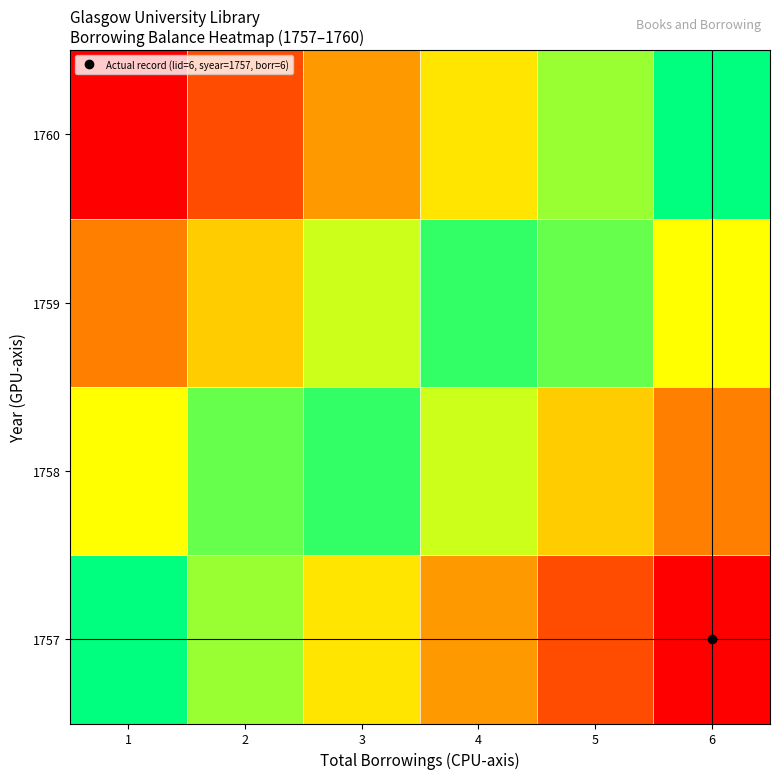

Reading right to left, transcribe all the data shown in this chart.

1757: 6=0.0	5=0.2	4=0.4	3=0.6	2=0.8	1=1.0
1758: 6=0.3	5=0.5	4=0.7	3=0.9	2=0.9	1=0.7
1759: 6=0.7	5=0.9	4=0.9	3=0.7	2=0.5	1=0.3
1760: 6=1.0	5=0.8	4=0.6	3=0.4	2=0.2	1=0.0